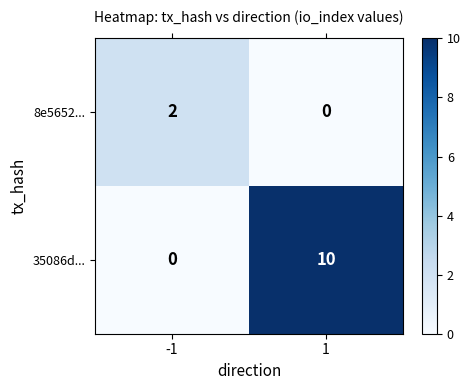

List the series in order of their overall mean, lowest first.

8e5652..., 35086d...